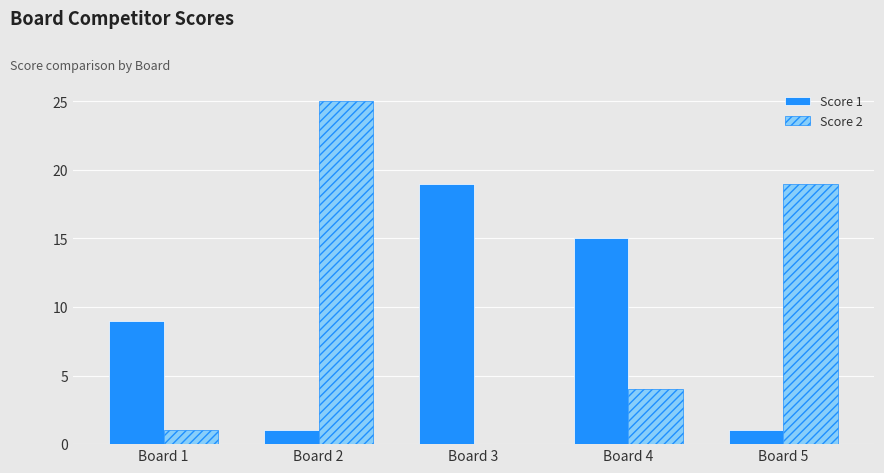

Which series changed the most between Board 2 and Board 4?

Score 2